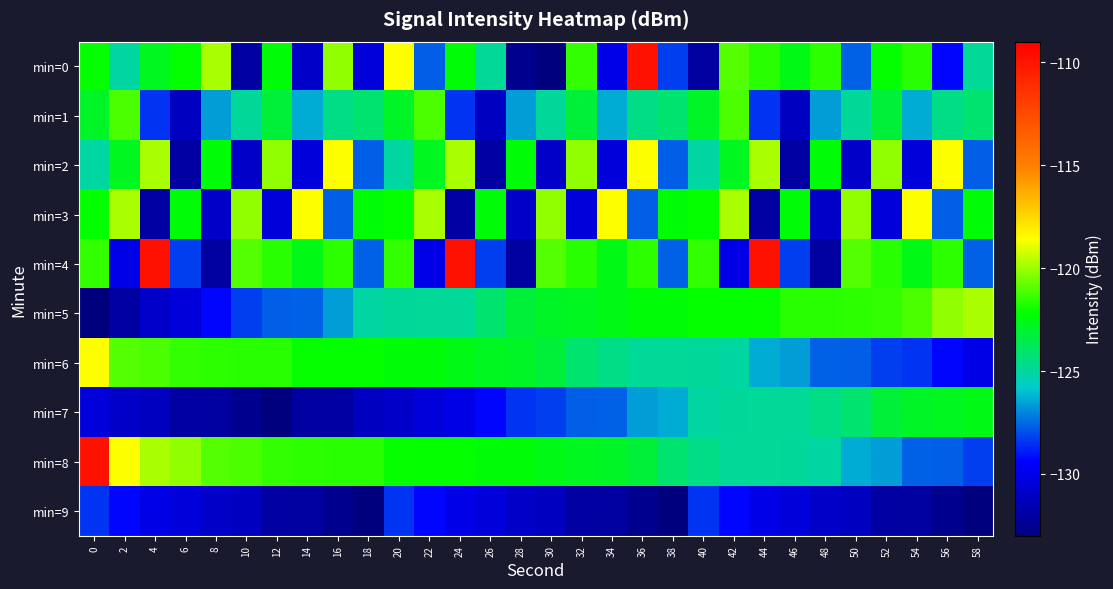

Reading left to right, what are all the values shown in this chart?

min=0: 0=-122.1	2=-125.1	4=-122.8	6=-122.2	8=-119.8	10=-132.0	12=-122.3	14=-130.9	16=-120.2	18=-130.4	20=-118.6	22=-127.7	24=-122.3	26=-124.9	28=-132.6	30=-133.0	32=-121.5	34=-130.1	36=-109.9	38=-128.3	40=-132.1	42=-121.0	44=-121.6	46=-122.6	48=-121.6	50=-127.7	52=-122.2	54=-121.6	56=-129.3	58=-124.9
min=1: 0=-122.9	2=-121.1	4=-128.5	6=-131.1	8=-126.6	10=-124.9	12=-123.2	14=-126.4	16=-124.6	18=-124.2	20=-122.9	22=-121.1	24=-128.5	26=-131.1	28=-126.6	30=-124.9	32=-123.2	34=-126.4	36=-124.6	38=-124.2	40=-122.9	42=-121.1	44=-128.5	46=-131.1	48=-126.6	50=-124.9	52=-123.2	54=-126.4	56=-124.6	58=-124.2
min=2: 0=-125.1	2=-122.8	4=-119.8	6=-132.0	8=-122.3	10=-130.9	12=-120.2	14=-130.4	16=-118.6	18=-127.7	20=-125.1	22=-122.8	24=-119.8	26=-132.0	28=-122.3	30=-130.9	32=-120.2	34=-130.4	36=-118.6	38=-127.7	40=-125.1	42=-122.8	44=-119.8	46=-132.0	48=-122.3	50=-130.9	52=-120.2	54=-130.4	56=-118.6	58=-127.7
min=3: 0=-122.2	2=-119.8	4=-132.0	6=-122.3	8=-130.9	10=-120.2	12=-130.4	14=-118.6	16=-127.7	18=-122.3	20=-122.2	22=-119.8	24=-132.0	26=-122.3	28=-130.9	30=-120.2	32=-130.4	34=-118.6	36=-127.7	38=-122.3	40=-122.2	42=-119.8	44=-132.0	46=-122.3	48=-130.9	50=-120.2	52=-130.4	54=-118.6	56=-127.7	58=-122.3
min=4: 0=-121.5	2=-130.1	4=-109.9	6=-128.3	8=-132.1	10=-121.0	12=-121.6	14=-122.6	16=-121.6	18=-127.7	20=-121.5	22=-130.1	24=-109.9	26=-128.3	28=-132.1	30=-121.0	32=-121.6	34=-122.6	36=-121.6	38=-127.7	40=-121.5	42=-130.1	44=-109.9	46=-128.3	48=-132.1	50=-121.0	52=-121.6	54=-122.6	56=-121.6	58=-127.7
min=5: 0=-133.0	2=-132.0	4=-130.9	6=-130.4	8=-129.3	10=-128.3	12=-127.7	14=-127.7	16=-126.6	18=-125.1	20=-124.9	22=-124.9	24=-124.9	26=-124.2	28=-123.2	30=-122.9	32=-122.8	34=-122.6	36=-122.3	38=-122.3	40=-122.2	42=-122.2	44=-122.1	46=-121.6	48=-121.6	50=-121.6	52=-121.5	54=-121.1	56=-120.2	58=-119.8
min=6: 0=-118.6	2=-121.0	4=-121.1	6=-121.5	8=-121.6	10=-121.6	12=-121.6	14=-122.1	16=-122.2	18=-122.2	20=-122.3	22=-122.3	24=-122.6	26=-122.8	28=-122.9	30=-123.2	32=-124.2	34=-124.6	36=-124.9	38=-124.9	40=-124.9	42=-125.1	44=-126.4	46=-126.6	48=-127.7	50=-127.7	52=-128.3	54=-128.5	56=-129.3	58=-130.1
min=7: 0=-130.4	2=-130.9	4=-131.1	6=-132.0	8=-132.1	10=-132.6	12=-133.0	14=-132.1	16=-132.0	18=-131.1	20=-130.9	22=-130.4	24=-130.1	26=-129.3	28=-128.5	30=-128.3	32=-127.7	34=-127.7	36=-126.6	38=-126.4	40=-125.1	42=-124.9	44=-124.9	46=-124.9	48=-124.6	50=-124.2	52=-123.2	54=-122.9	56=-122.8	58=-122.6
min=8: 0=-109.9	2=-118.6	4=-119.8	6=-120.2	8=-121.0	10=-121.1	12=-121.5	14=-121.6	16=-121.6	18=-121.6	20=-122.1	22=-122.2	24=-122.2	26=-122.3	28=-122.3	30=-122.6	32=-122.8	34=-122.9	36=-123.2	38=-124.2	40=-124.6	42=-124.9	44=-124.9	46=-124.9	48=-125.1	50=-126.4	52=-126.6	54=-127.7	56=-127.7	58=-128.3
min=9: 0=-128.5	2=-129.3	4=-130.1	6=-130.4	8=-130.9	10=-131.1	12=-132.0	14=-132.1	16=-132.6	18=-133.0	20=-128.5	22=-129.3	24=-130.1	26=-130.4	28=-130.9	30=-131.1	32=-132.0	34=-132.1	36=-132.6	38=-133.0	40=-128.5	42=-129.3	44=-130.1	46=-130.4	48=-130.9	50=-131.1	52=-132.0	54=-132.1	56=-132.6	58=-133.0